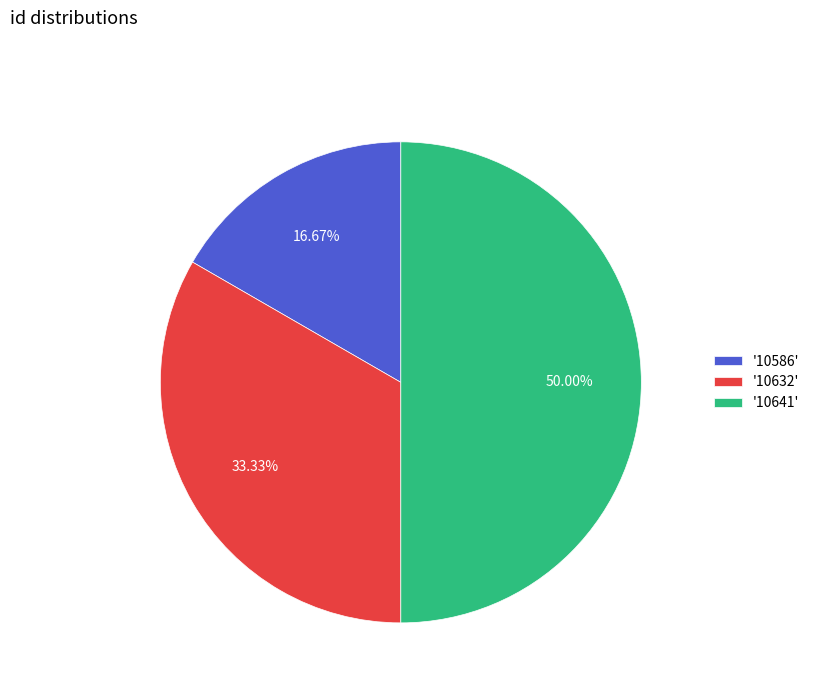

Approximately how many times larger is the value at '10641' compared to '10632'?

1.5